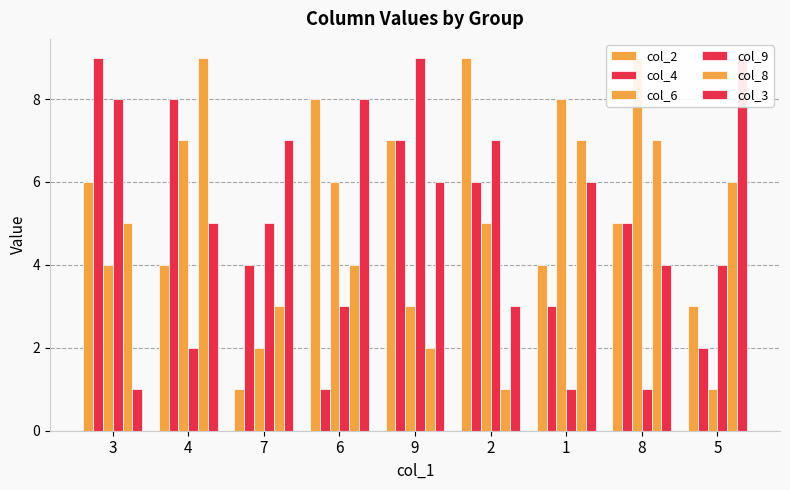

Which series changed the most between 2 and 8?

col_9